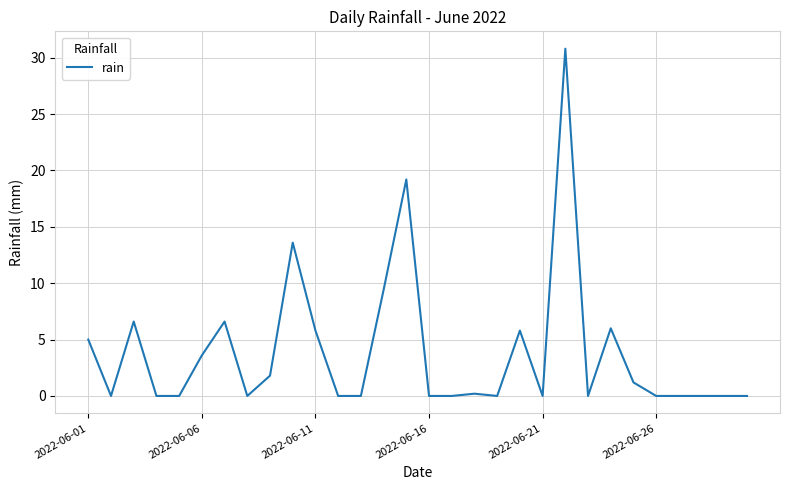

What is the maximum value shown in the chart?

30.8